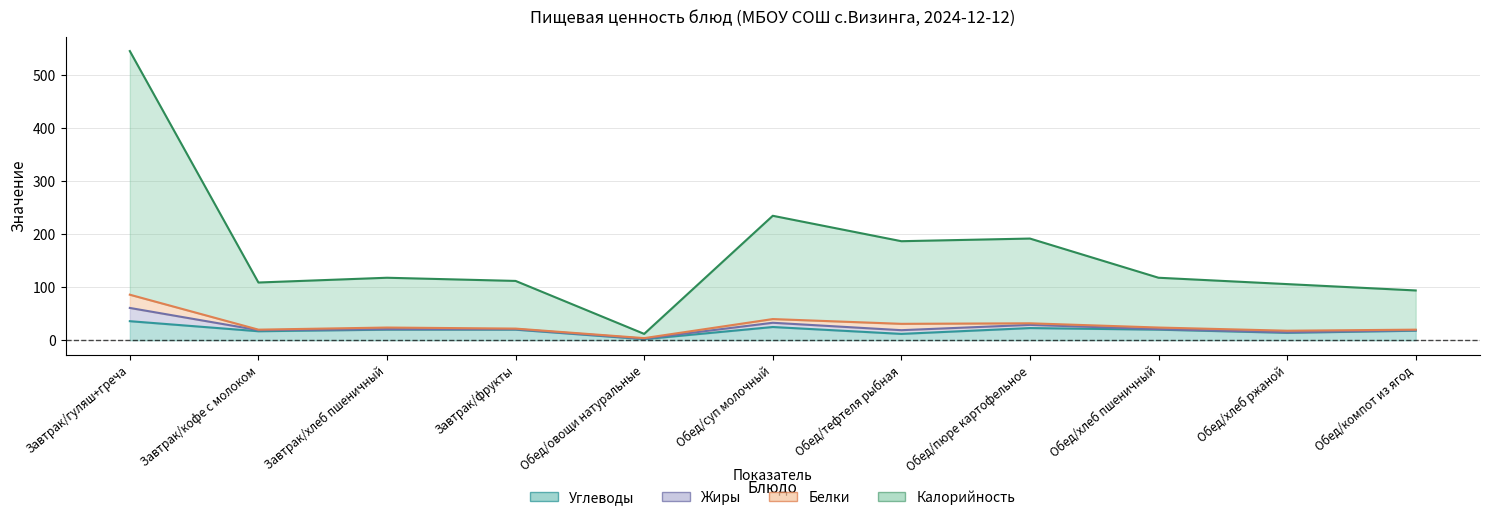

What is the sum of all Углеводы values?

207